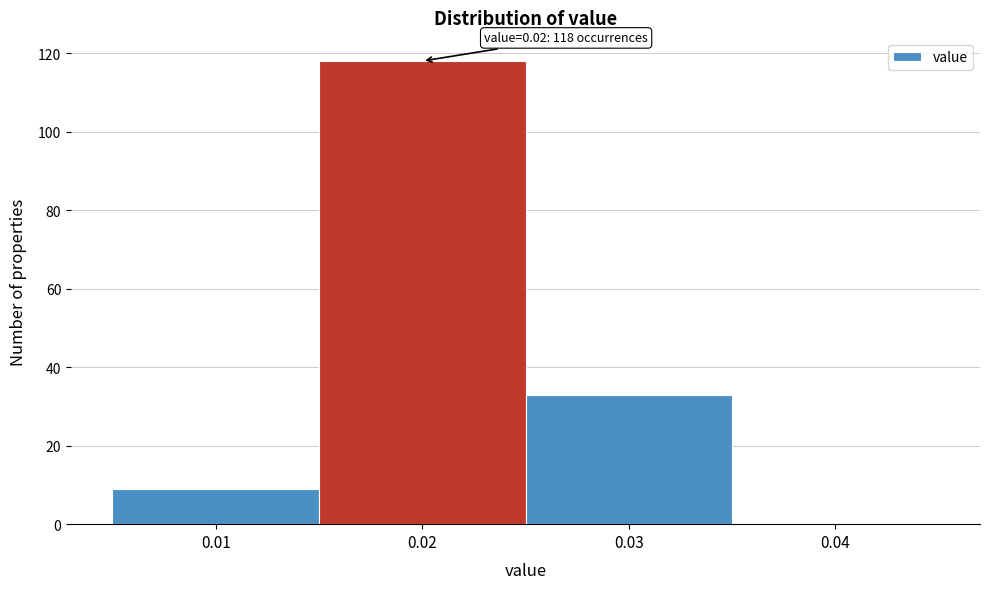

Over which range of the x-axis is the bar tallest?

0.015 to 0.025